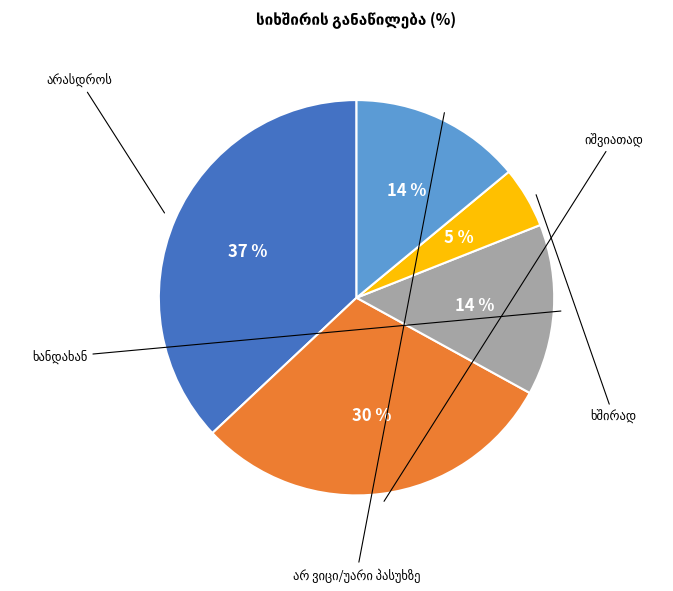

To the nearest percent, what is the average slice percentage?

20%